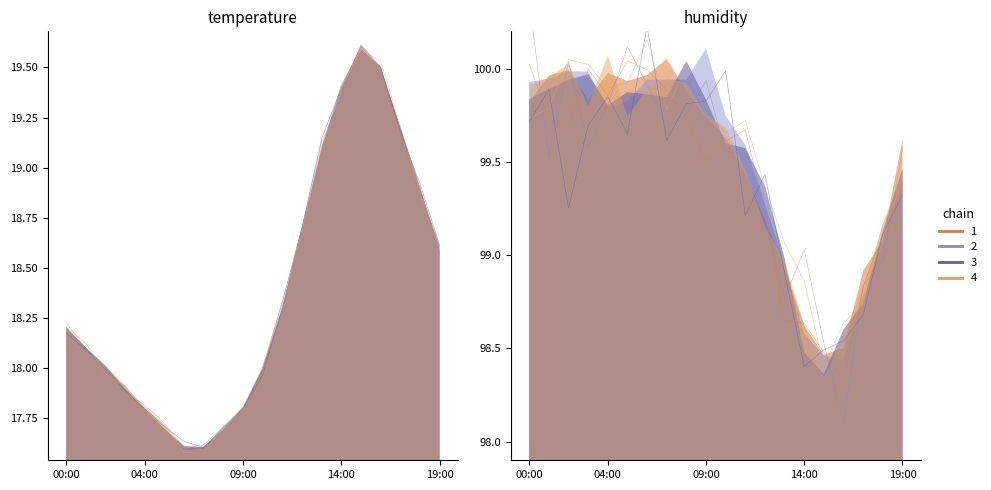

At which category does the data reach its first local peak?

15:00